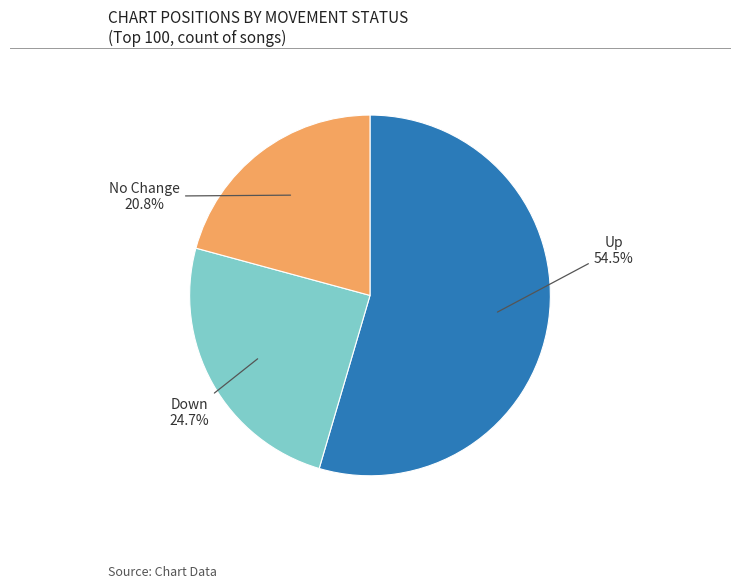

Is there any slice that represents more than half of the pie?

Yes